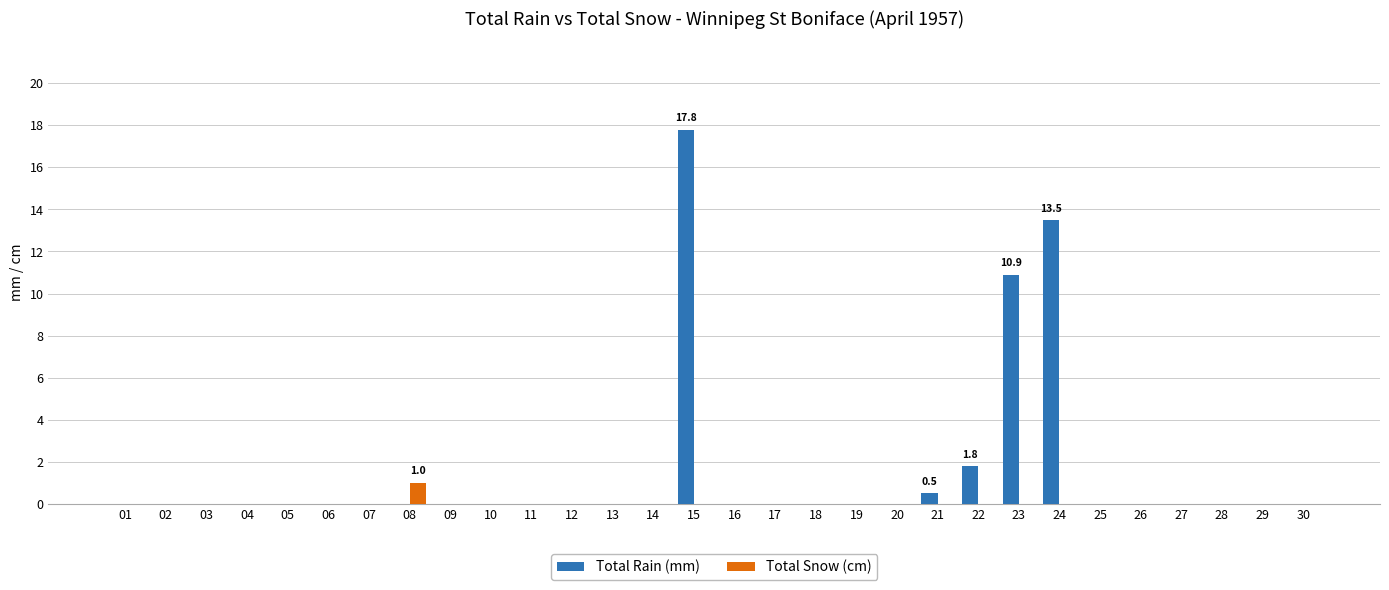

Which series has the largest total across all categories?

Total Rain (mm)